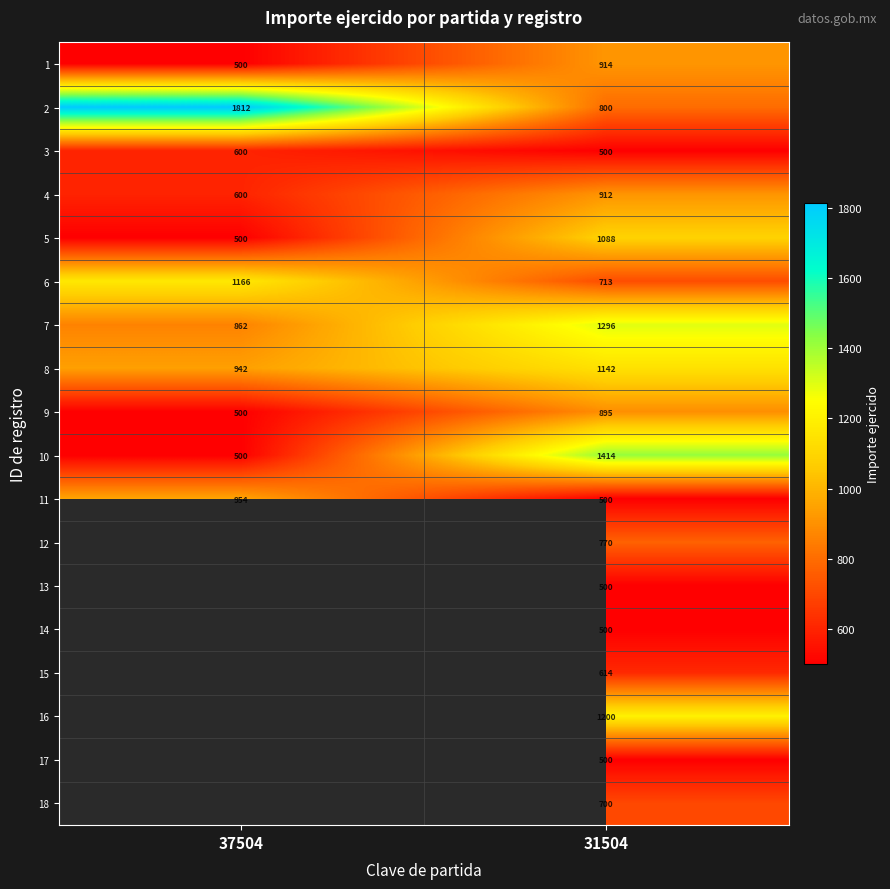

The 6 series shows 536.3 at 37504. True or false?

False